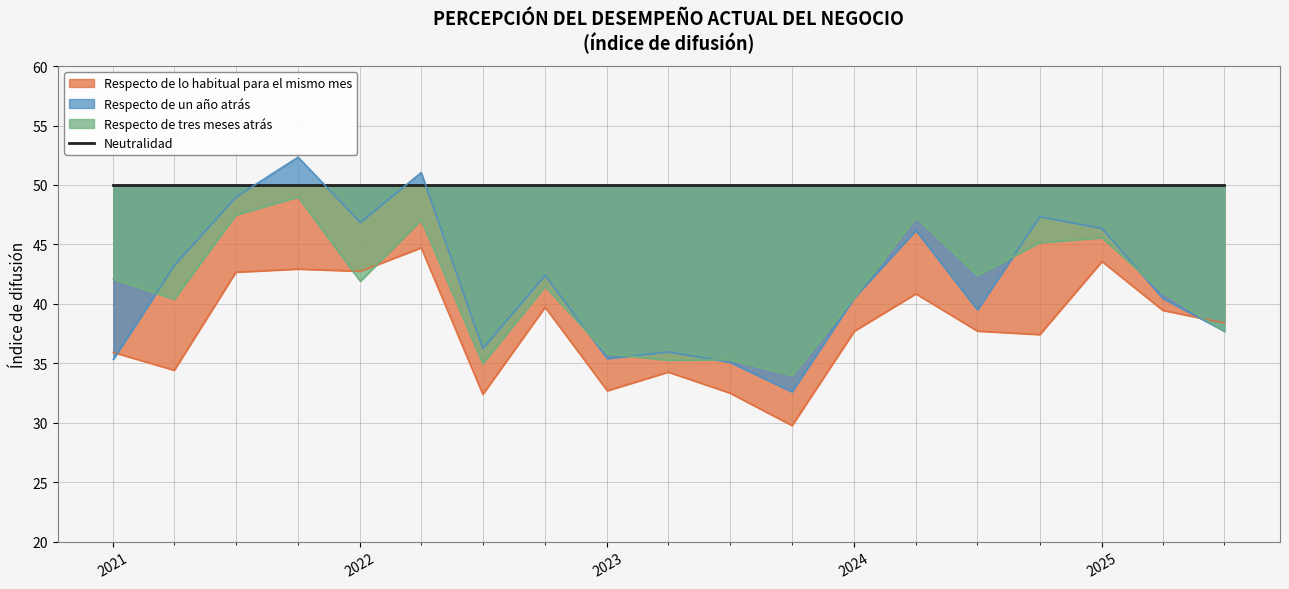

True or false: Respecto de tres meses atrás has a value of 78.3 at 2025.

False